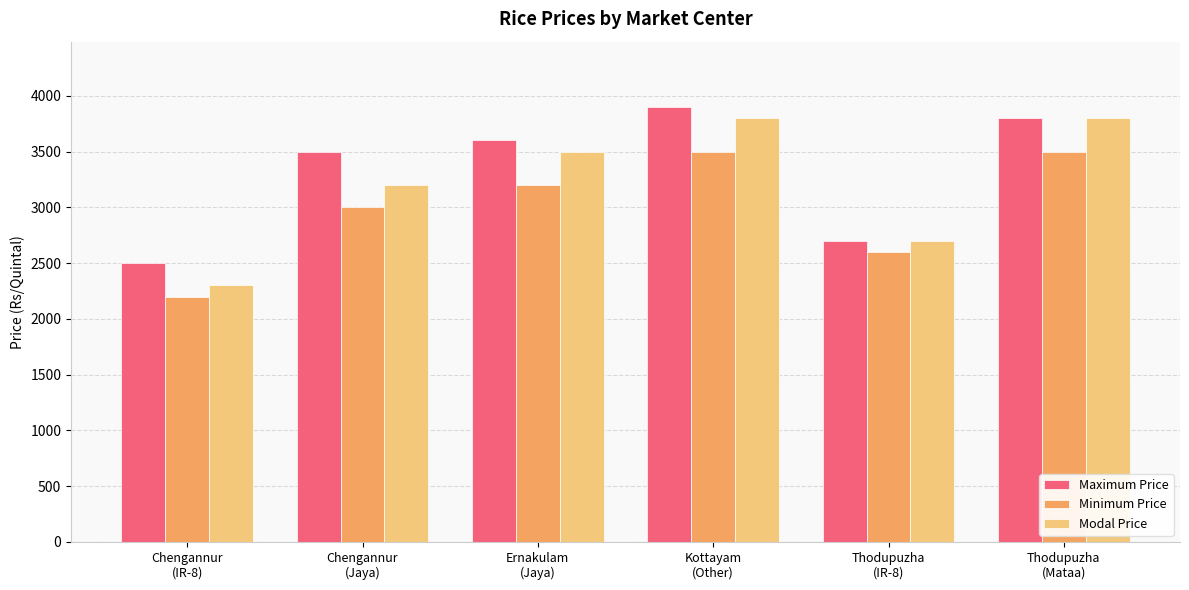

Which series has the largest range (max minus min)?

Modal Price